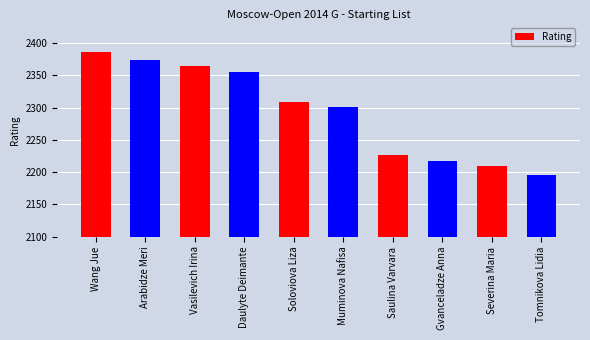

Rank the categories by value from highest to lowest.

Wang Jue, Arabidze Meri, Vasilevich Irina, Daulyte Deimante, Soloviova Liza, Muminova Nafisa, Saulina Varvara, Gvanceladze Anna, Severina Maria, Tomnikova Lidia